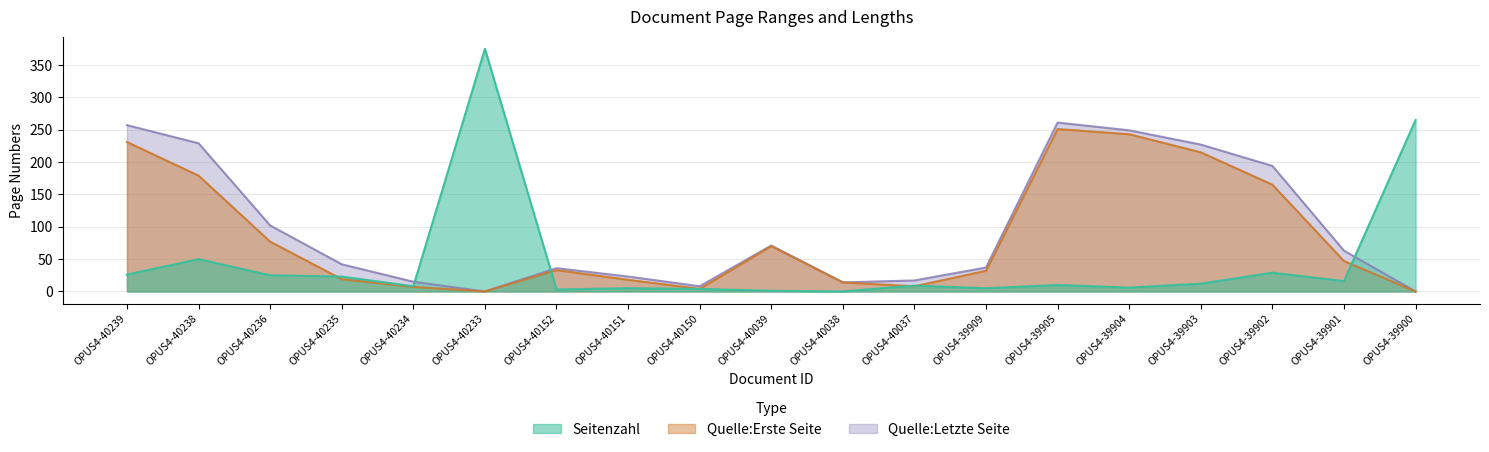

Which series has the widest spread of values?

Seitenzahl